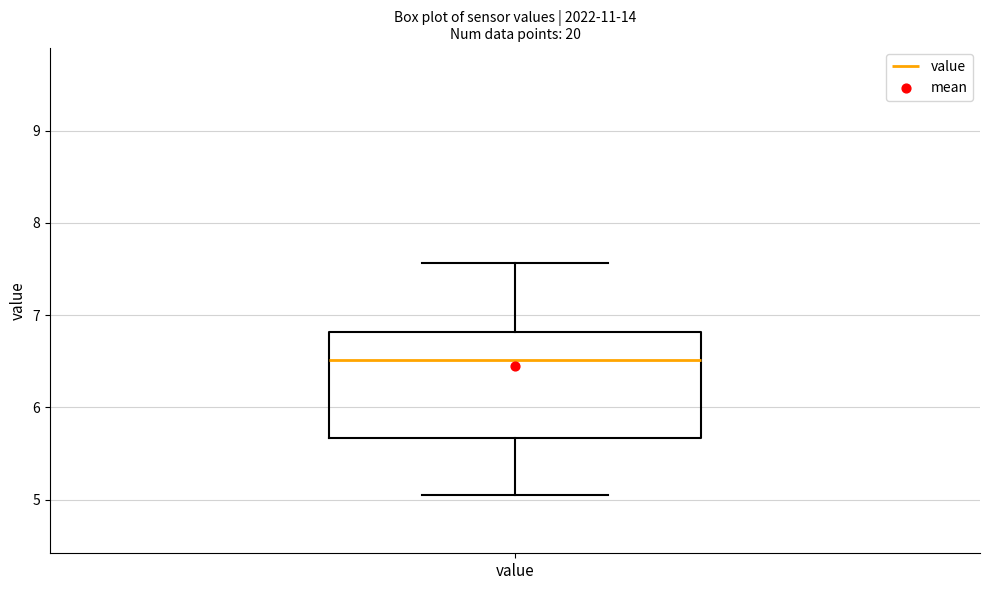

Transcribe this box plot: give where the median line is, the range the box spans, and where the two whiskers end, as read against the y-axis. The values are not printed on the chart, so give them approximately, as read against the axis.

median 6.5, box 5.7 to 6.8, whiskers 5.1 to 7.6